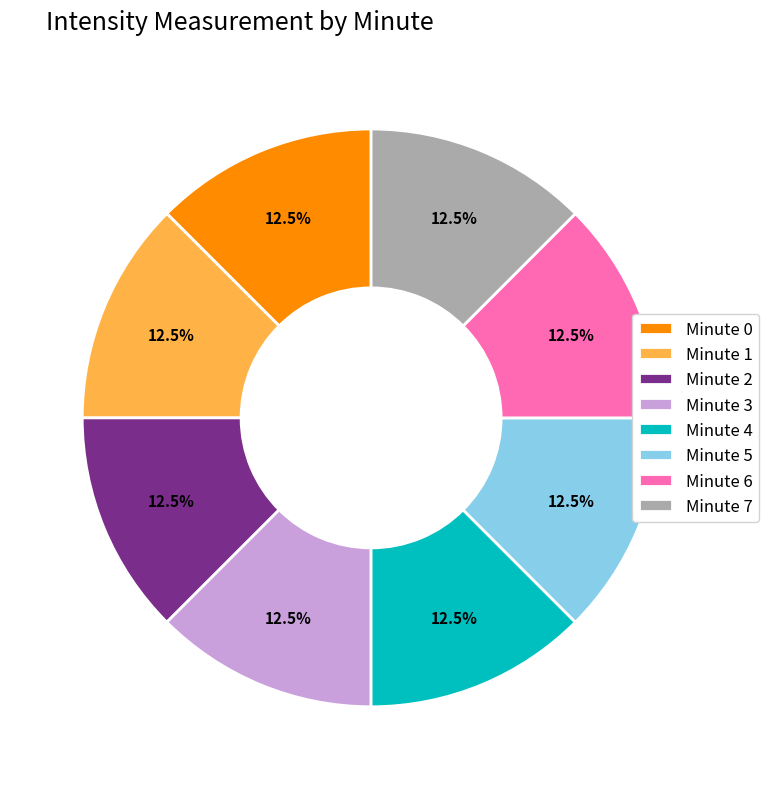

Does any single category account for the majority?

No